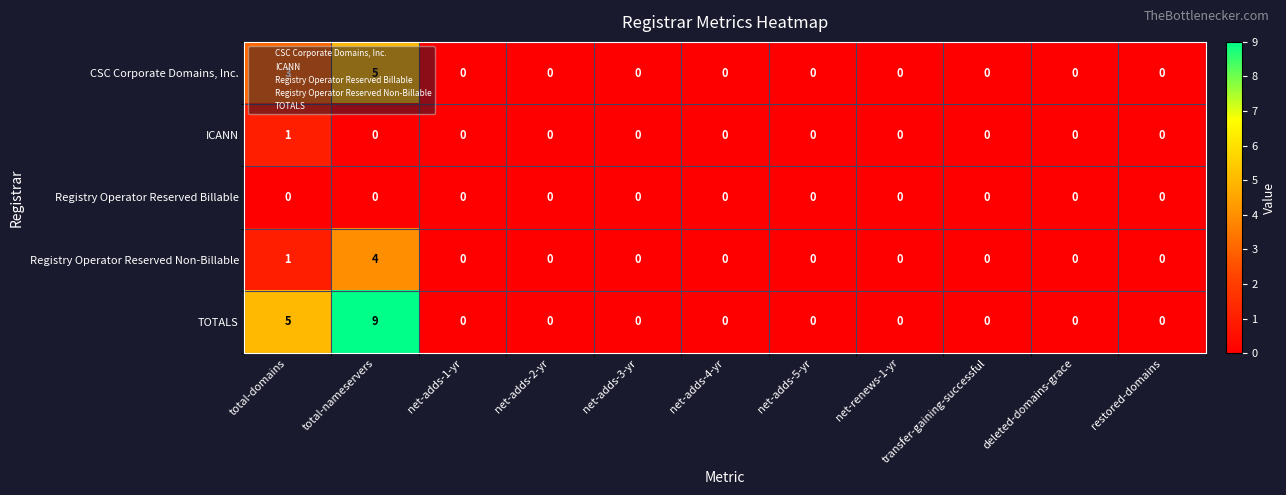

How many values in Registry Operator Reserved Non-Billable are above zero?

2